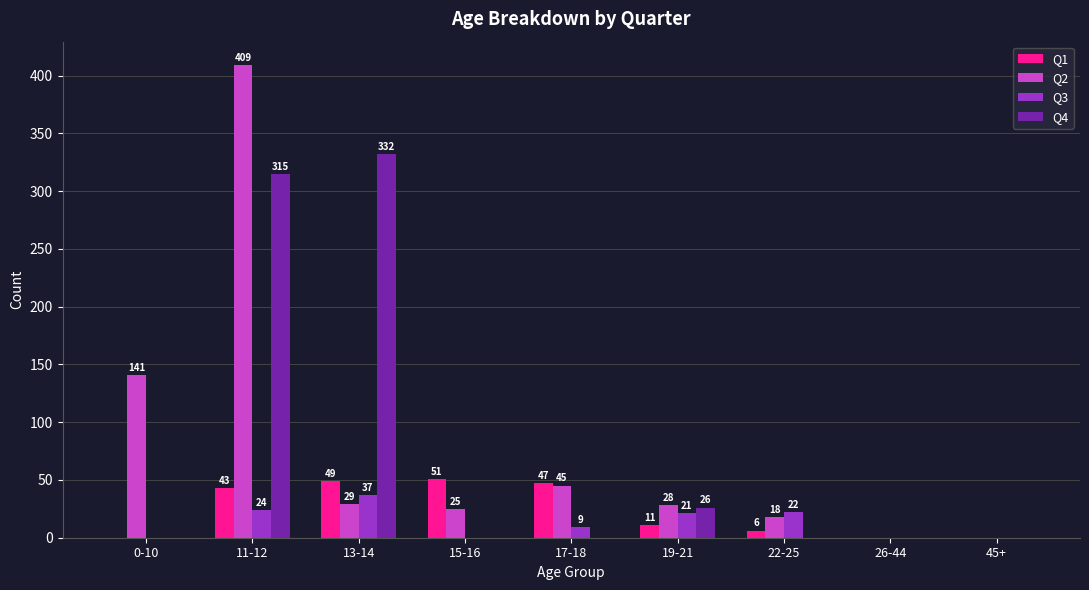

Reading right to left, what are all the values shown in this chart?

Q1: 0	0	6	11	47	51	49	43	0
Q2: 0	0	18	28	45	25	29	409	141
Q3: 0	0	22	21	9	0	37	24	0
Q4: 0	0	0	26	0	0	332	315	0